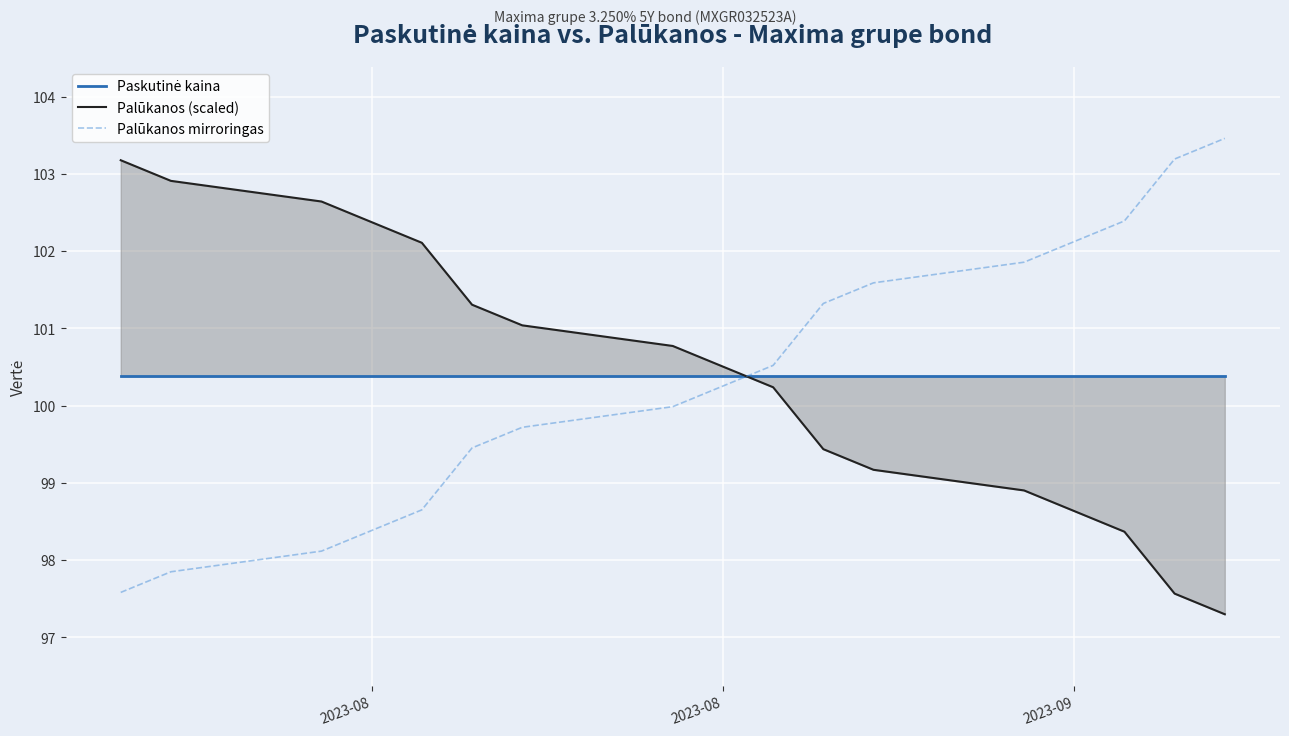

At which label is Paskutinė kaina closest to 100?

2023-08